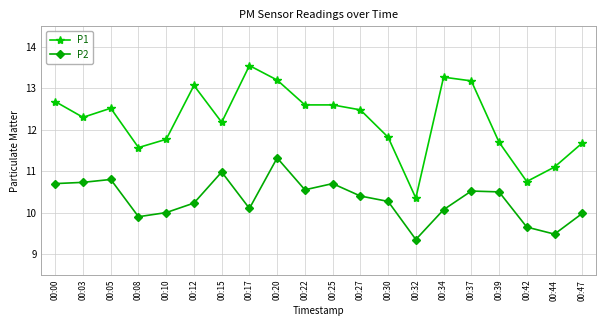

Rank the series by their average value, from highest to lowest.

P1, P2